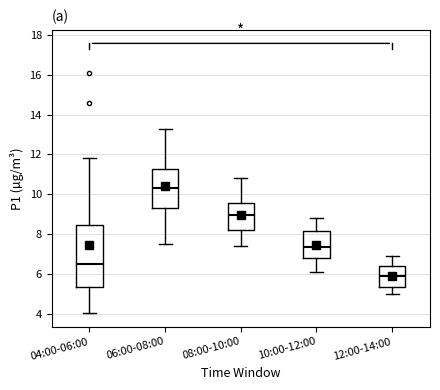

Reading left to right, read every box against the y-axis: the position of its median line, the range the box covers, and the ends of its whiskers. The values are not printed on the chart, so give them approximately, as read against the axis.

04:00-06:00: median 6.6, box 5.4 to 8.4, whiskers 4.0 to 11.8
06:00-08:00: median 10.4, box 9.4 to 11.2, whiskers 7.6 to 13.2
08:00-10:00: median 9.0, box 8.2 to 9.6, whiskers 7.4 to 10.8
10:00-12:00: median 7.4, box 6.8 to 8.2, whiskers 6.2 to 8.8
12:00-14:00: median 6.0, box 5.4 to 6.4, whiskers 5.0 to 7.0